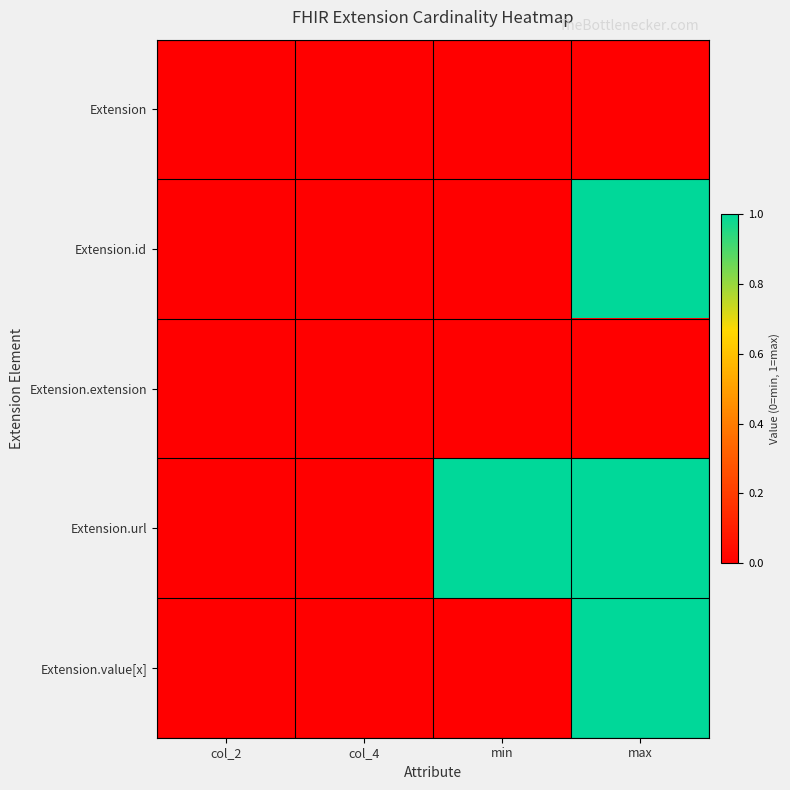

Which has a higher value, col_2 or min?

col_2